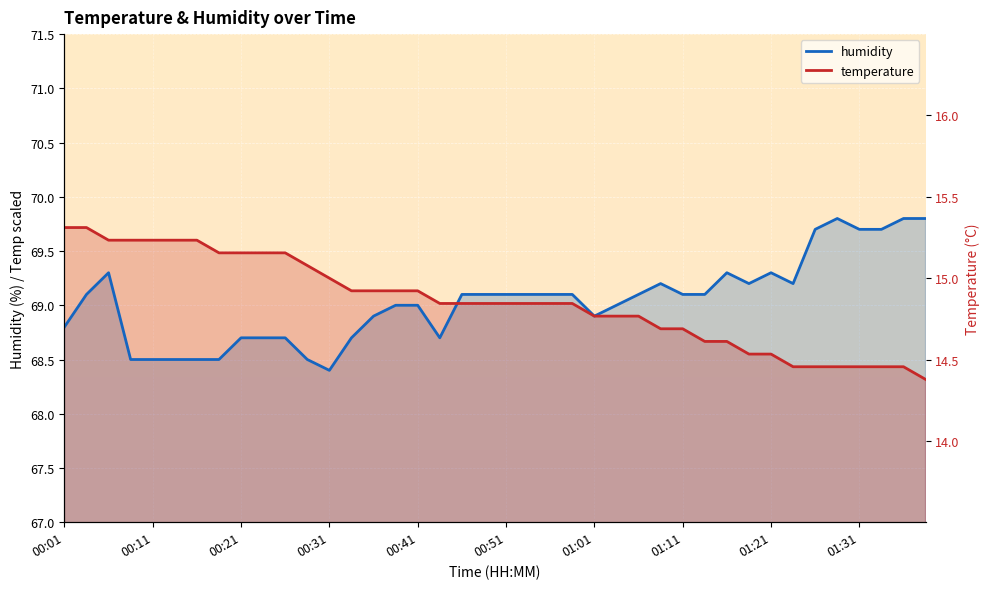

List the labels in order of humidity value, largest first.

35, 38, 39, 34, 36, 37, 00:21, 30, 32, 27, 31, 33, 00:11, 18, 19, 20, 21, 22, 23, 26, 28, 29, 15, 16, 25, 14, 24, 00:01, 01:21, 01:31, 10, 13, 17, 00:31, 00:41, 00:51, 01:01, 01:11, 11, 12